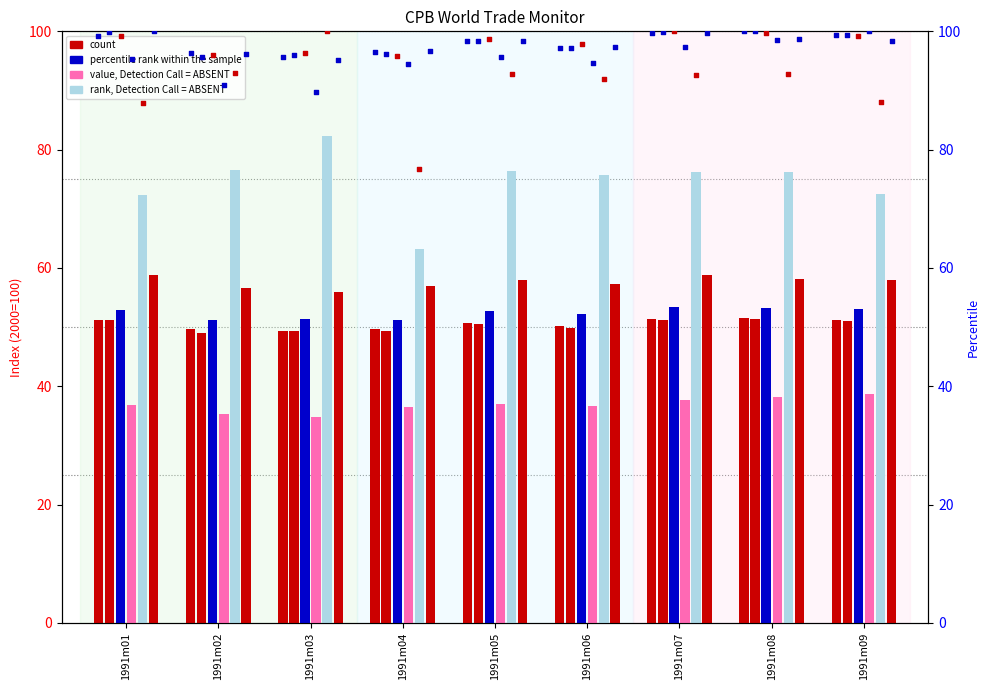

At how many categories does at least one series exceed 40?

9